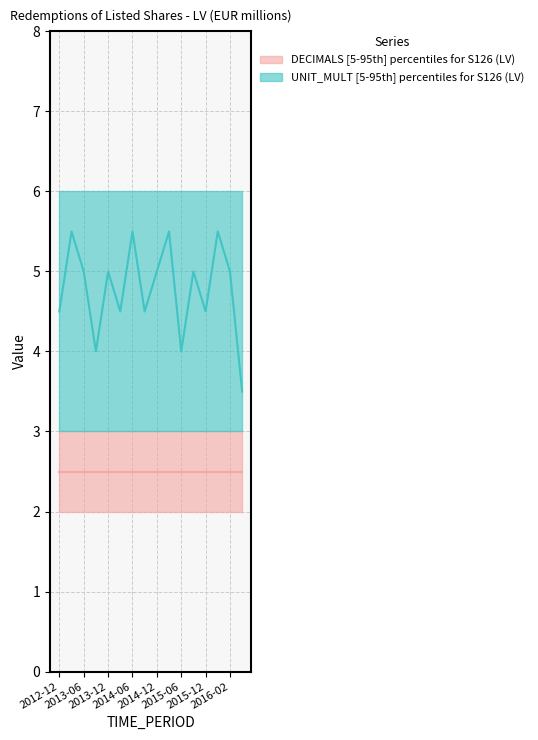

At how many categories does at least one series exceed 3?

16